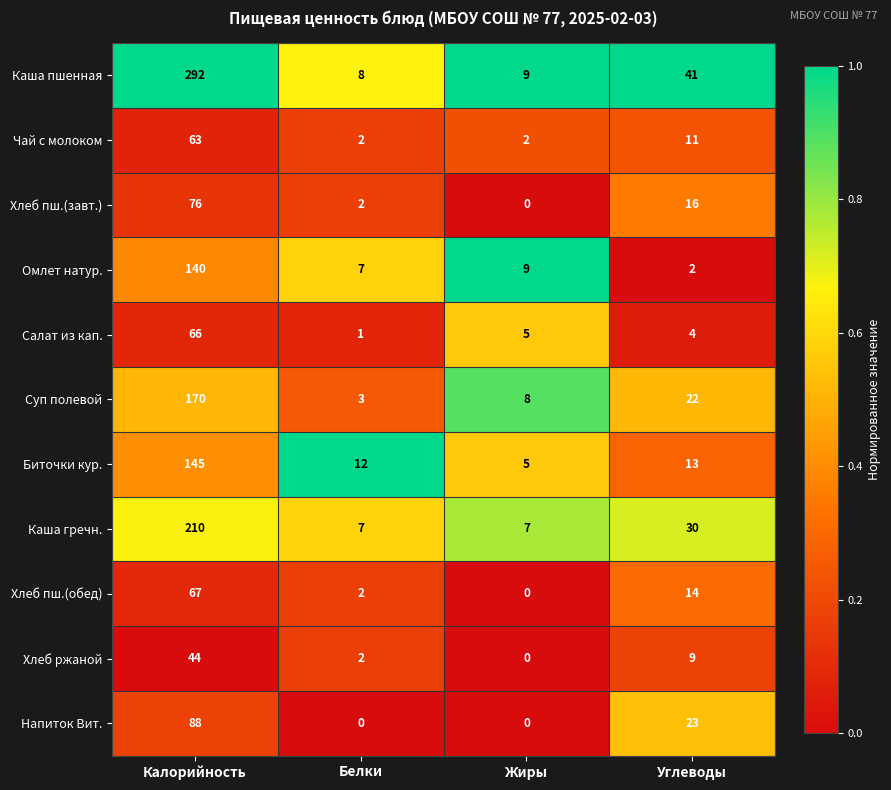

What is the total value across all series at Калорийность?

1361